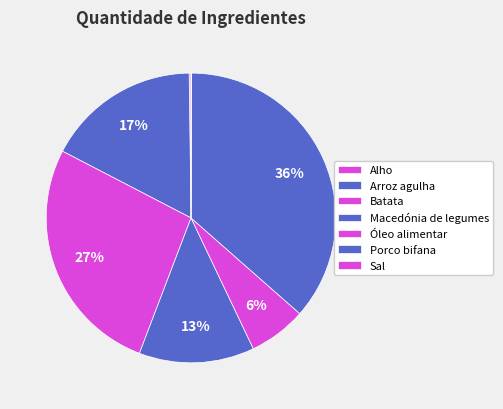

Is there any slice that represents more than half of the pie?

No